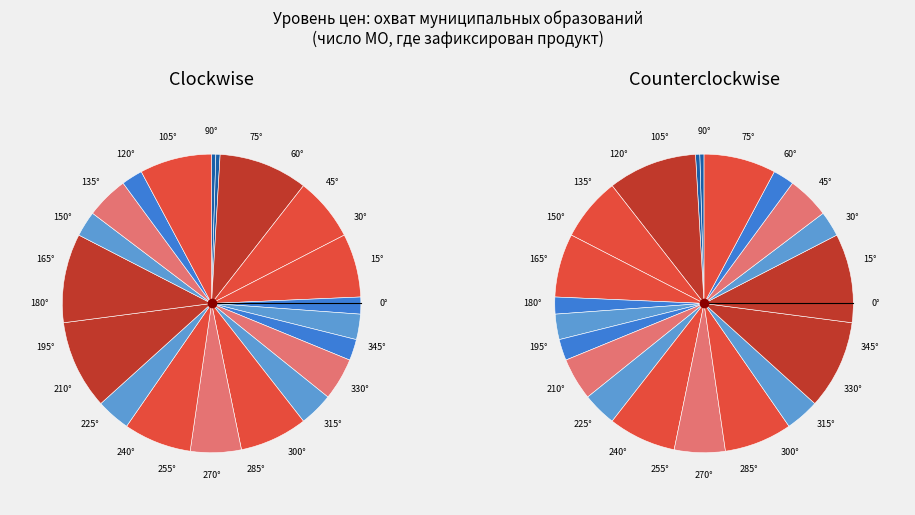

Does Минтай account for over 50% of the chart?

No